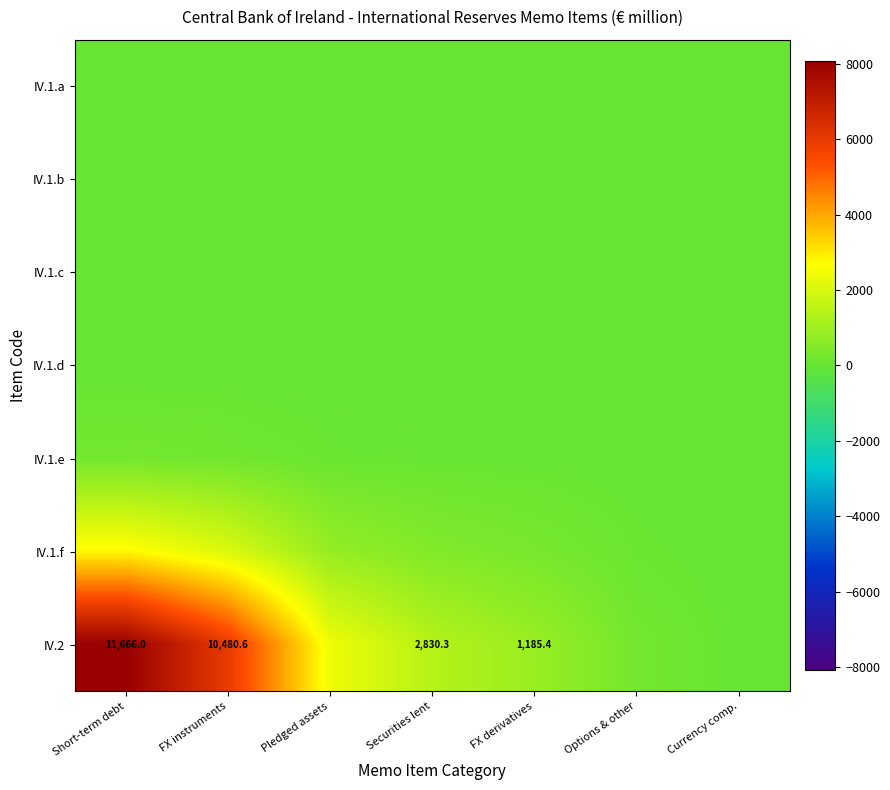

Which series has the largest range (max minus min)?

IV.2